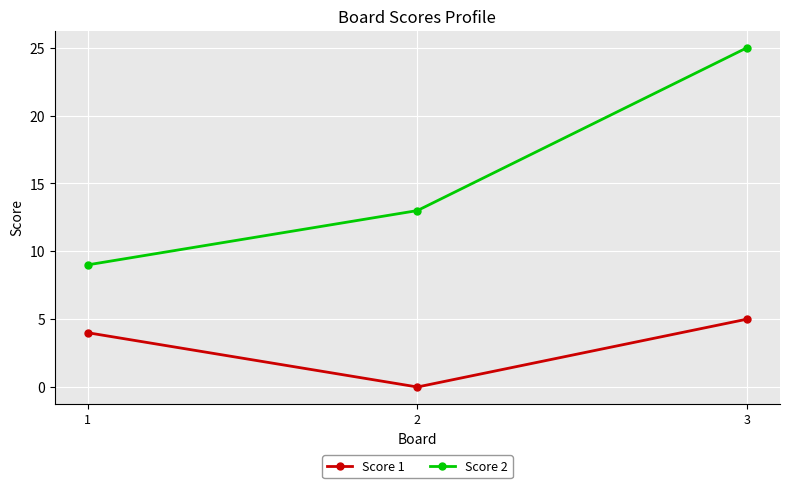

Which category has the lowest value in the Score 1 series?

2